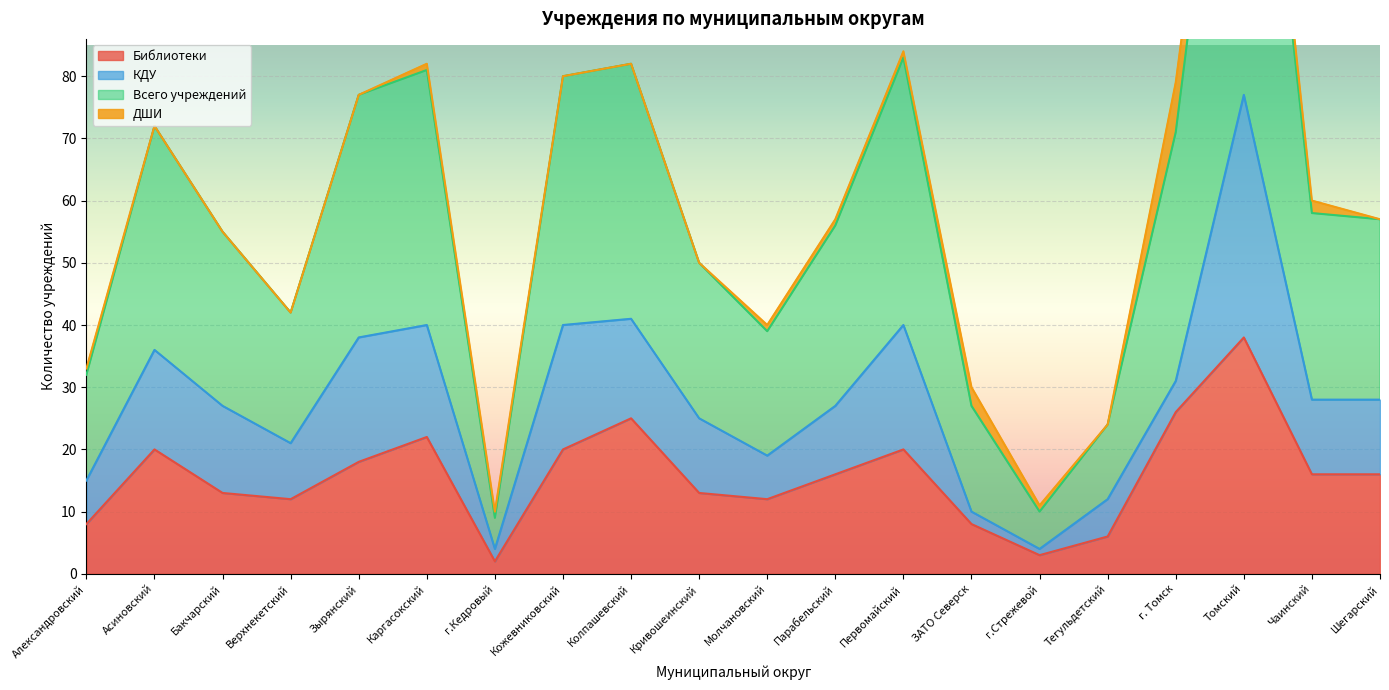

What value does the Библиотеки series have at Каргасокский?

22